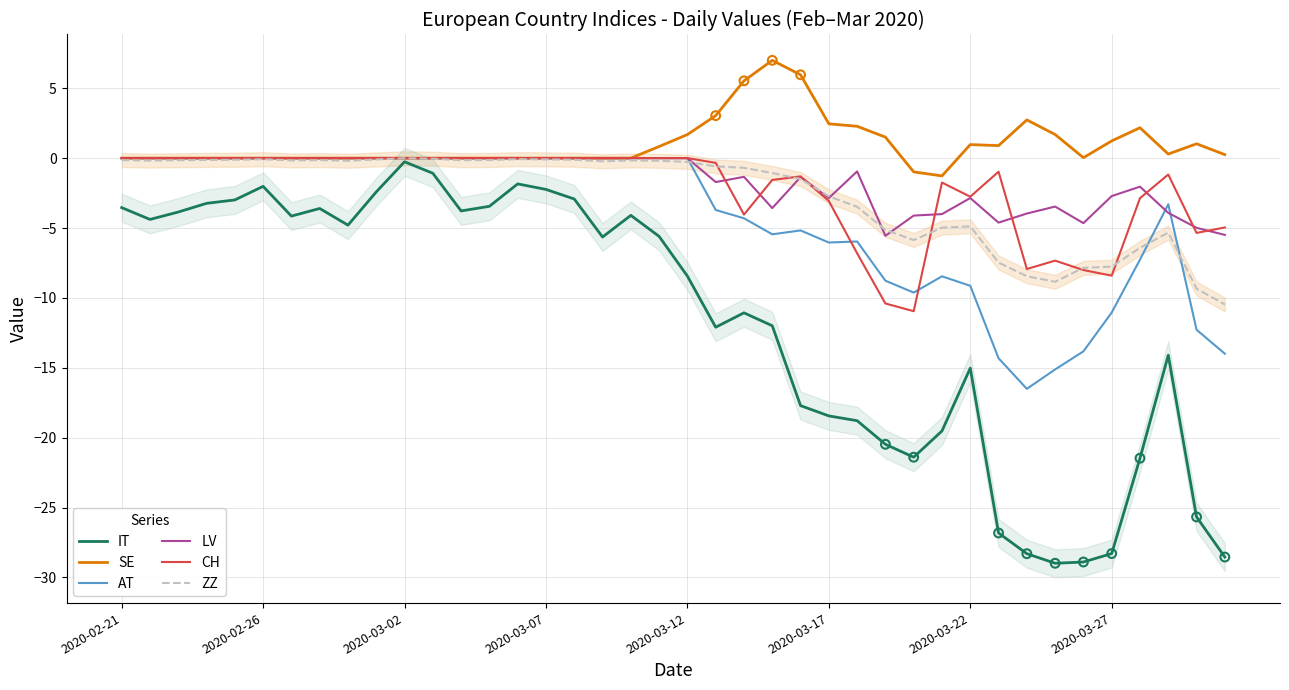

Which series reaches the minimum Y coordinate?

IT